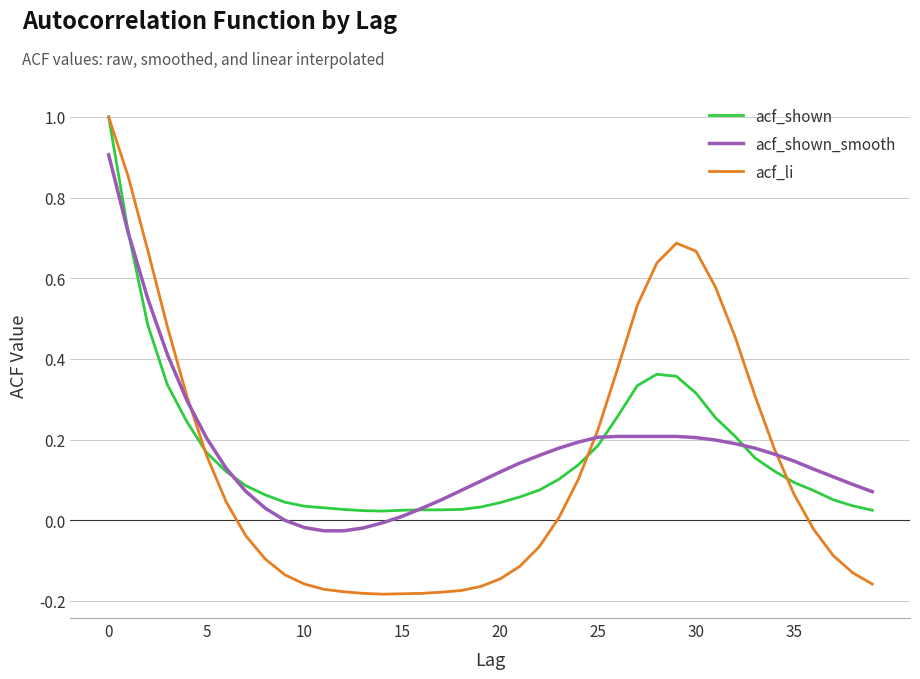

Is this an area chart (filled region under the line)?

No